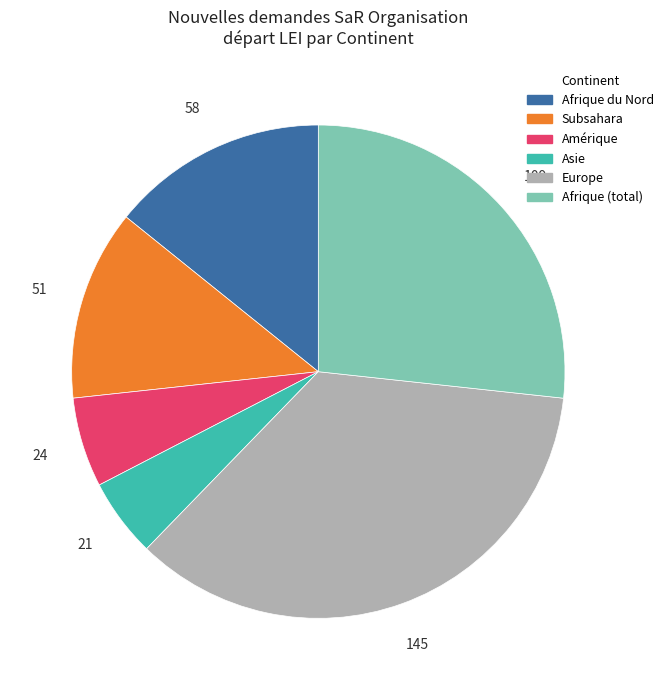

Is there any slice that represents more than half of the pie?

No